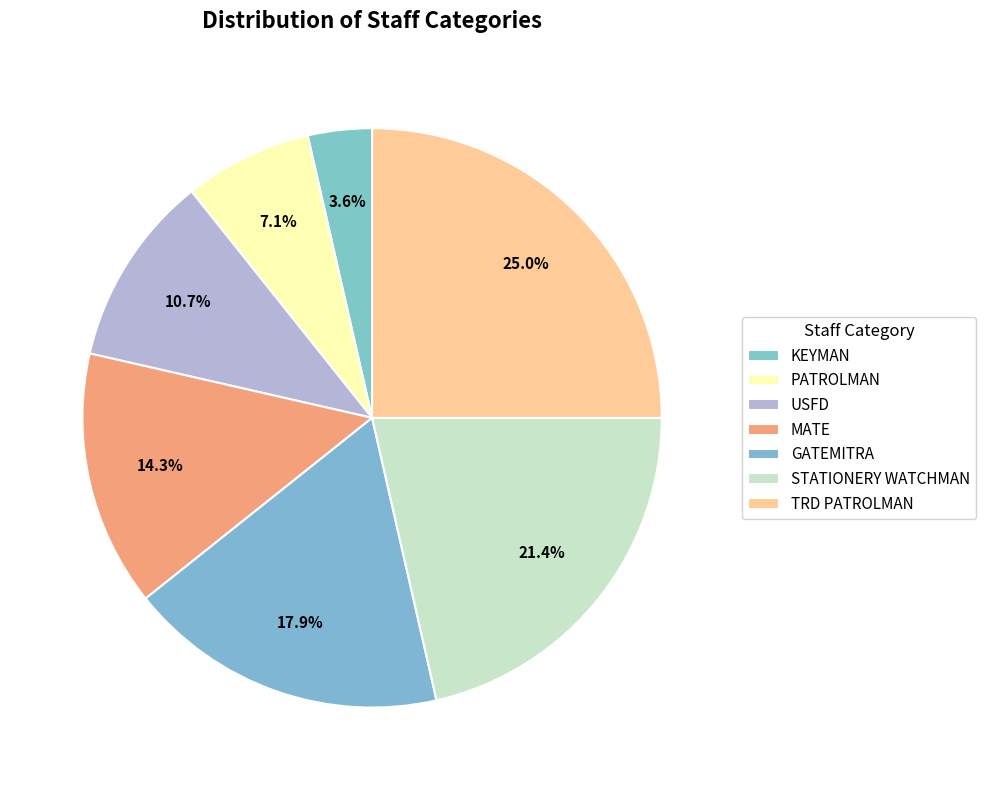

Is it true that STATIONERY WATCHMAN is 8% of the pie?

False